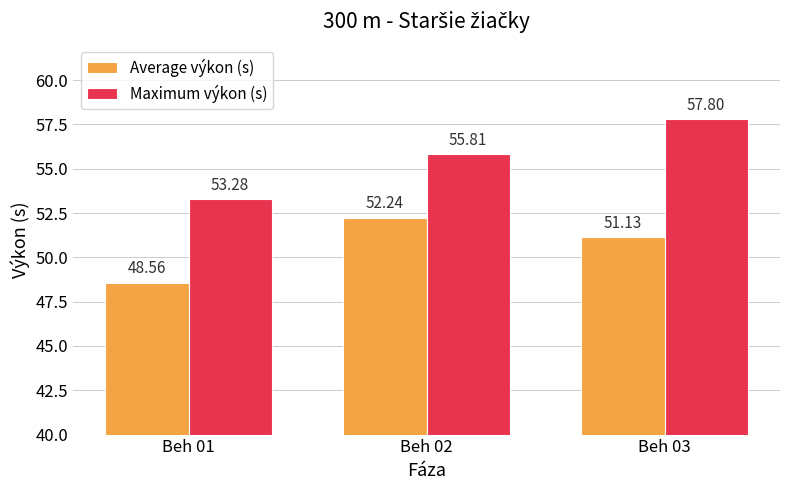

What is the total value across all series at Beh 01?

101.8